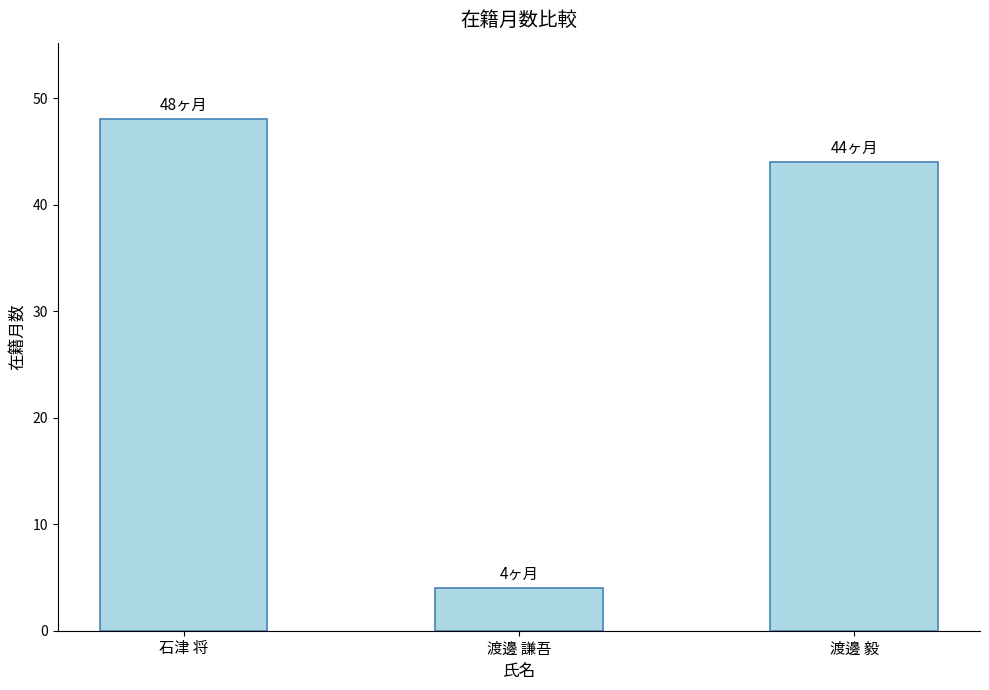

Reading left to right, extract all data points from this chart.

石津 将=48	渡邊 謙吾=4	渡邊 毅=44